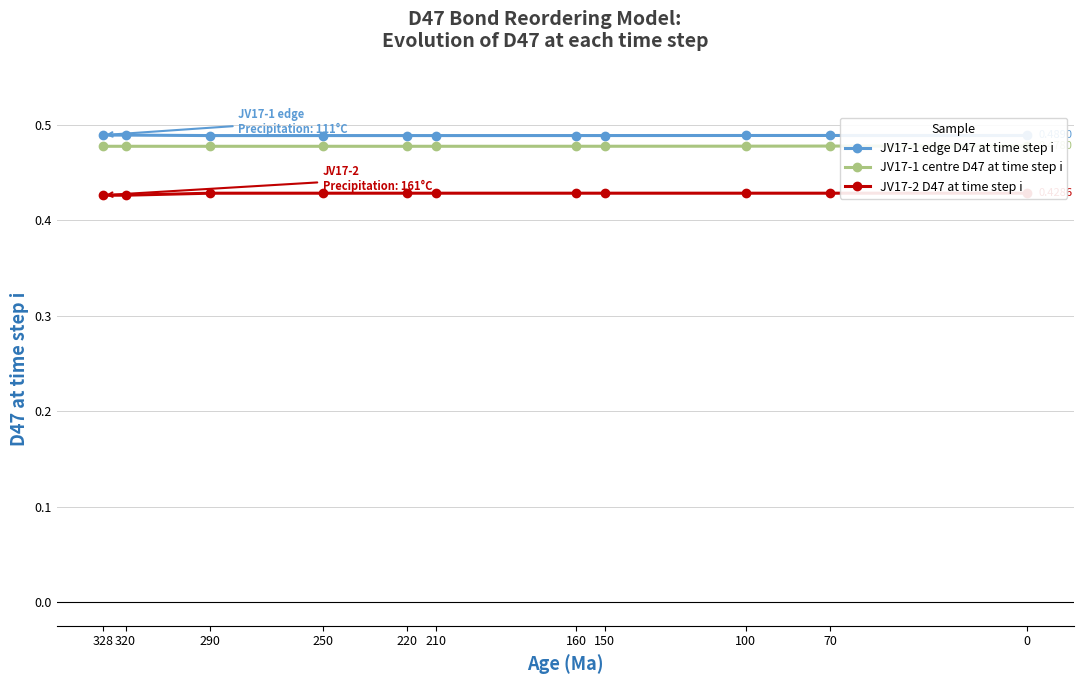

True or false: JV17-2 D47 at time step i and JV17-1 edge D47 at time step i intersect in this chart.

False